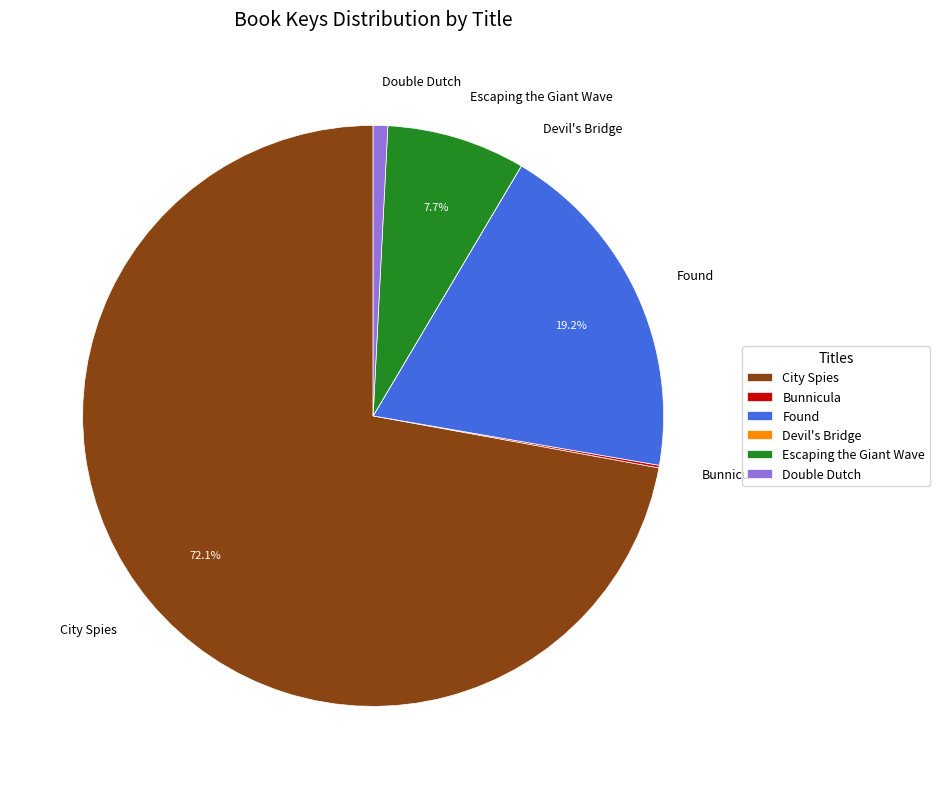

Which category has the biggest portion of the pie?

City Spies